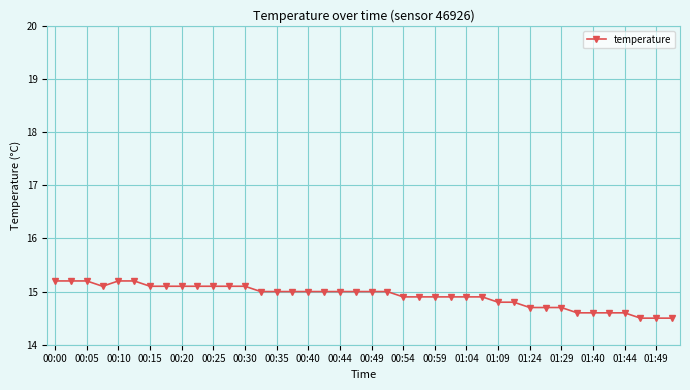

What is the greatest value displayed?

15.2